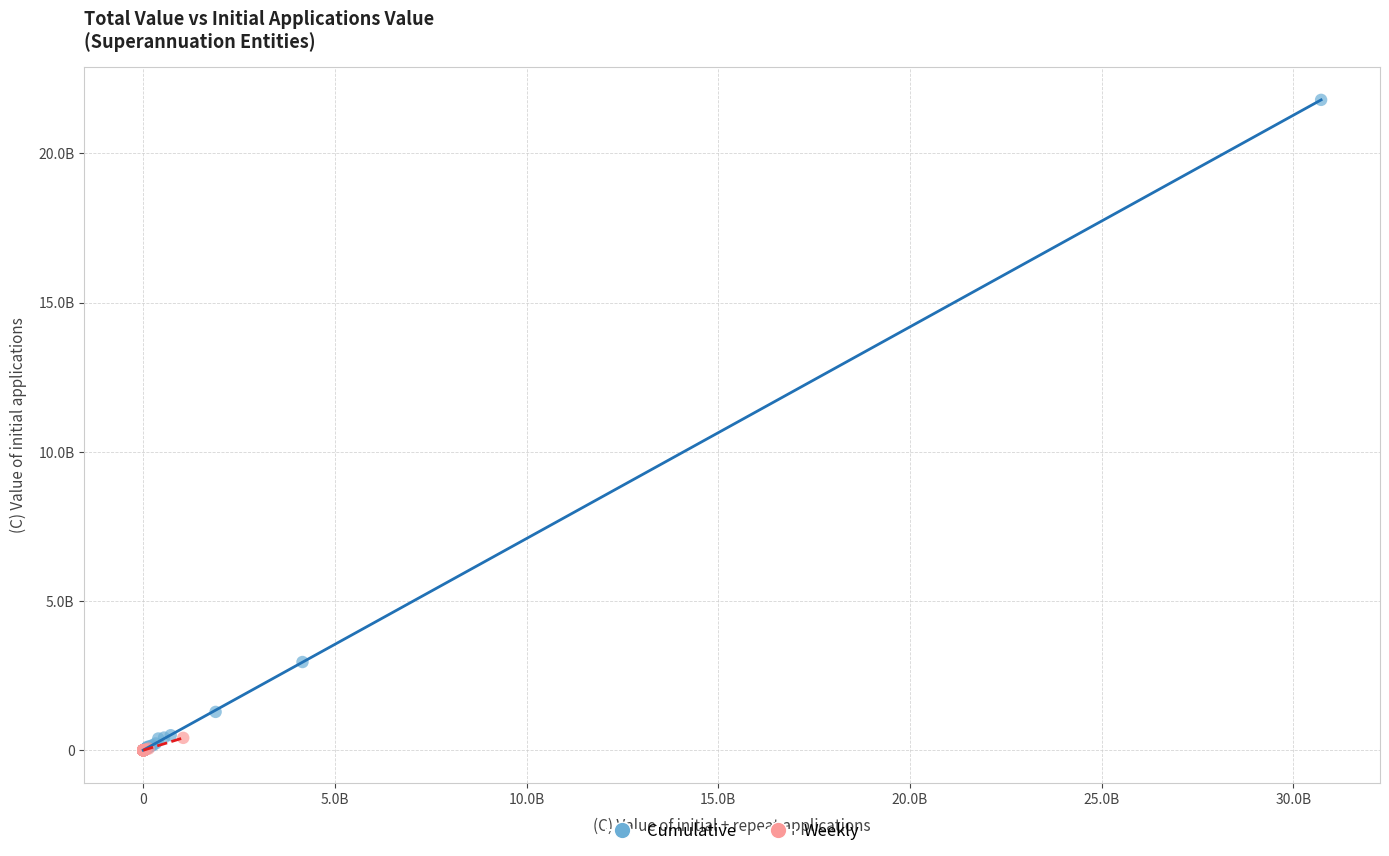

What are all the series names shown in the legend?

Cumulative, Weekly